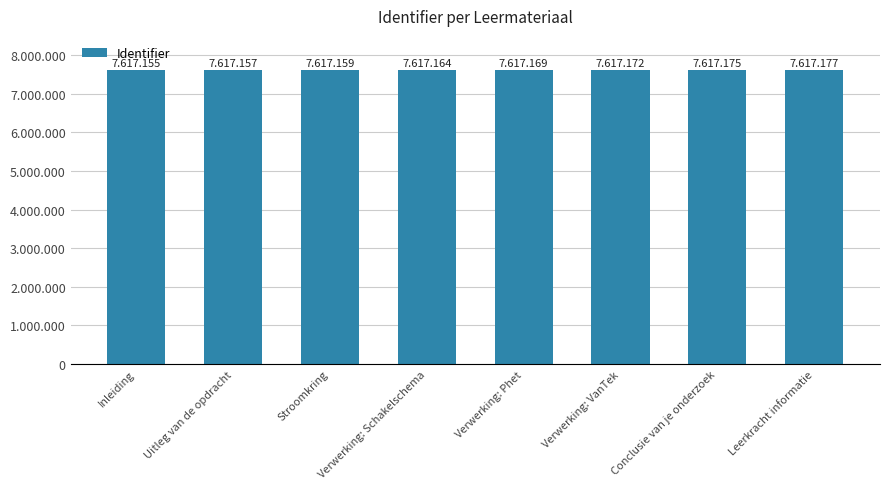

Reading right to left, extract all data points from this chart.

7617177	7617175	7617172	7617169	7617164	7617159	7617157	7617155